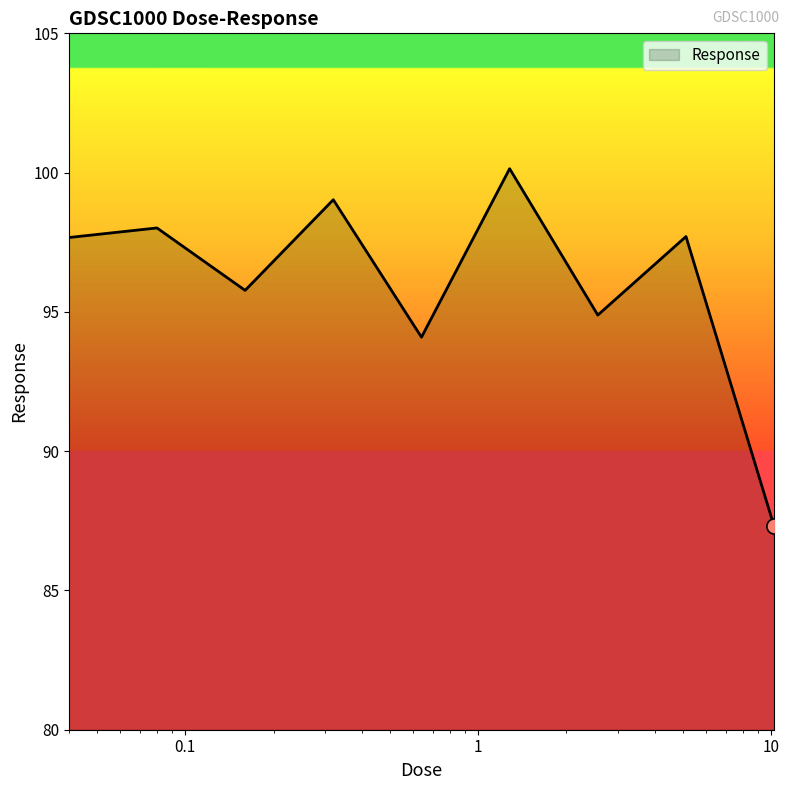

What is the minimum value shown in the chart?

87.3